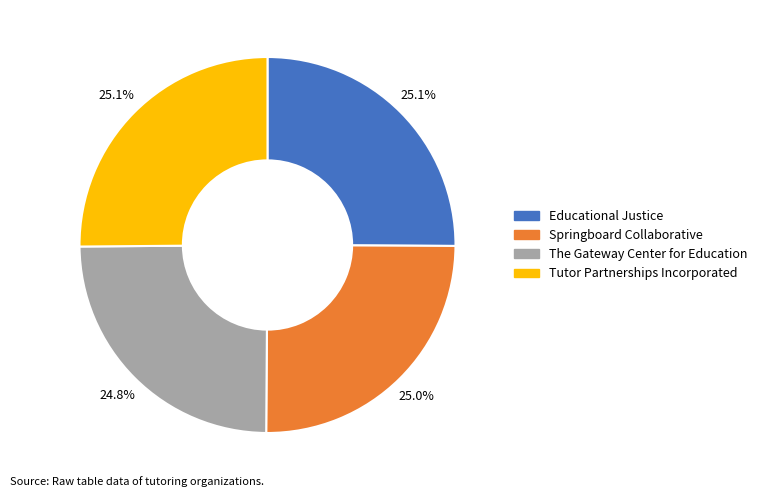

Is Tutor Partnerships Incorporated the majority of the pie?

No